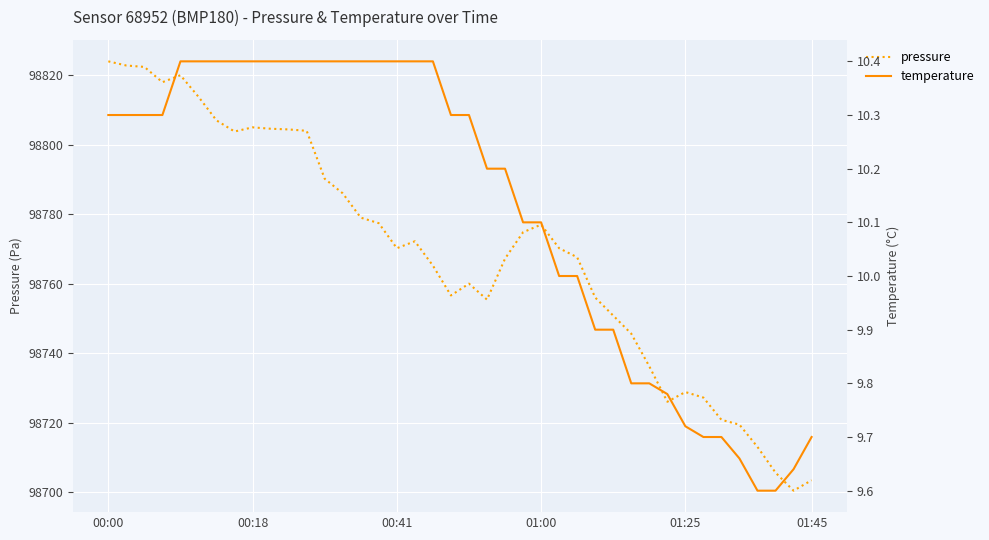

True or false: pressure and temperature intersect in this chart.

False